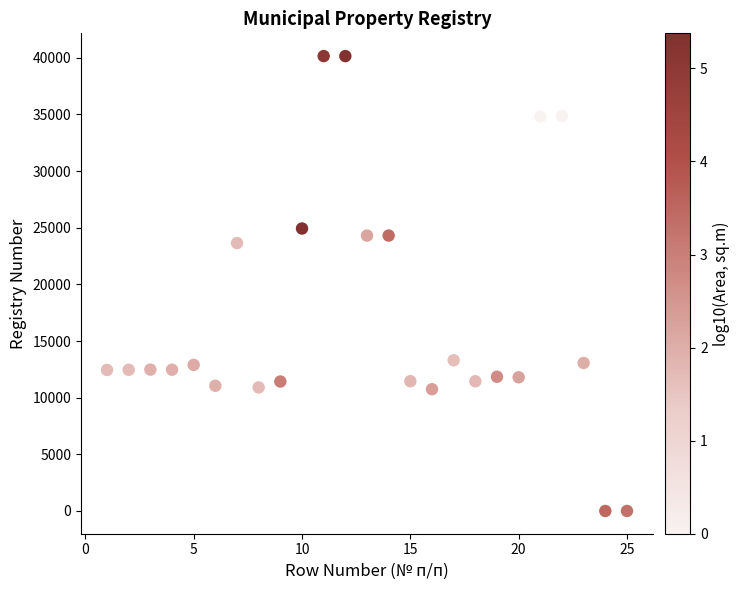

What Y value in the scatter plot is closest to 20071?

23641